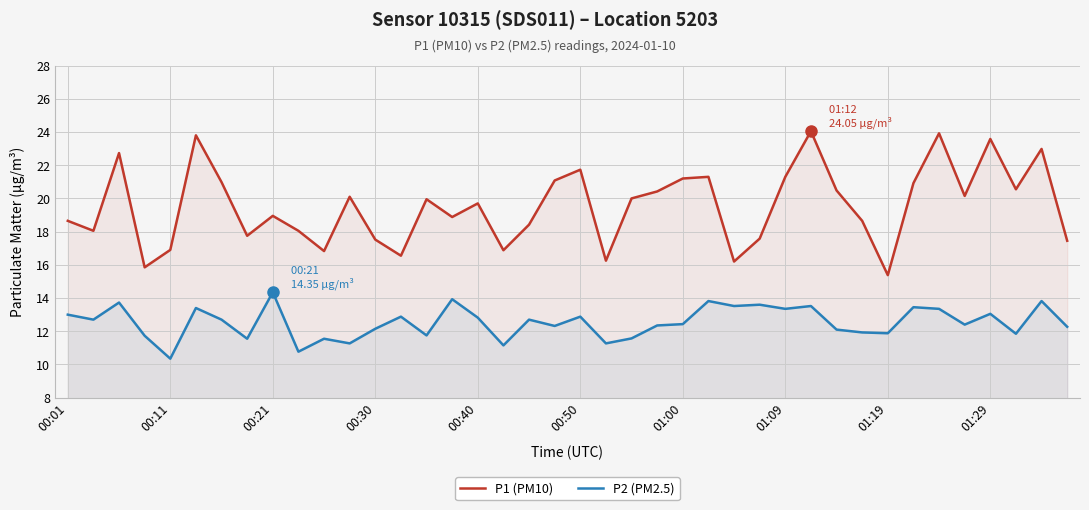

What is the maximum value for P2 (PM2.5)?

14.3